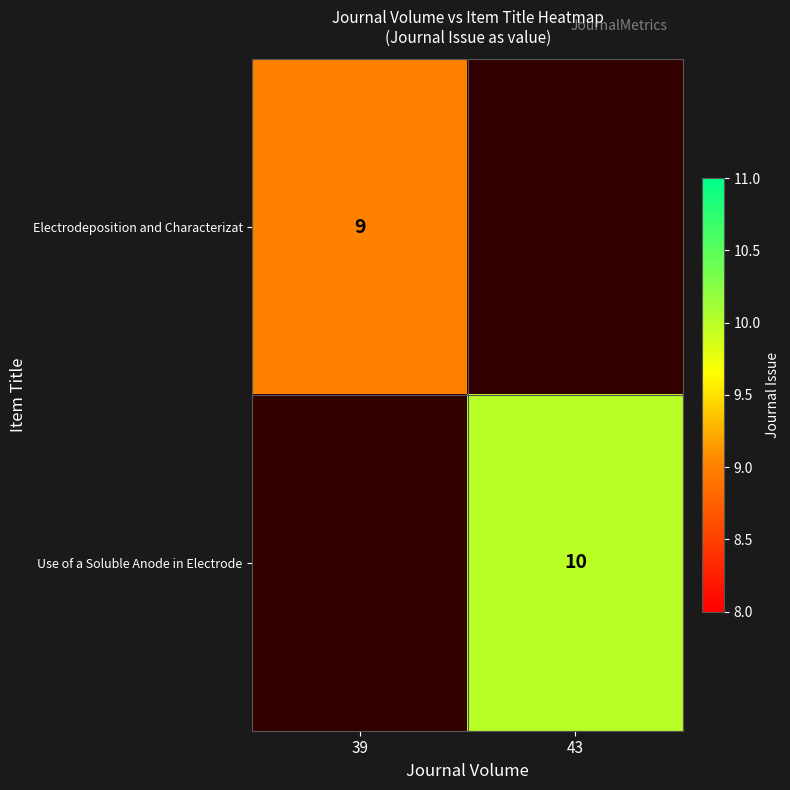

True or false: Use of a Soluble Anode in Electrode has a value of 10 at 43.

True